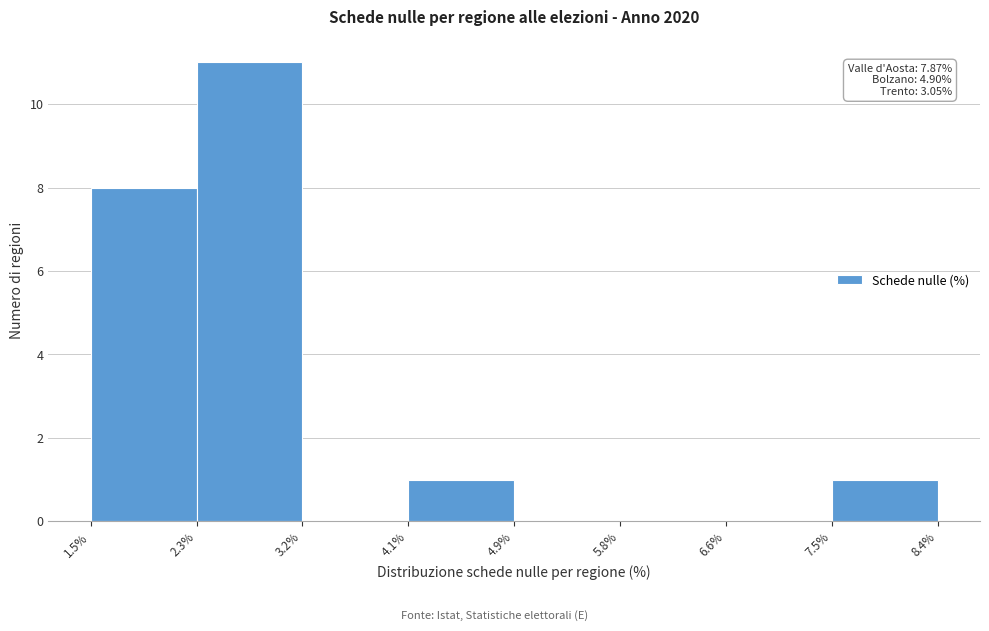

Which range on the x-axis has the tallest bar?

2.3% to 3.2%